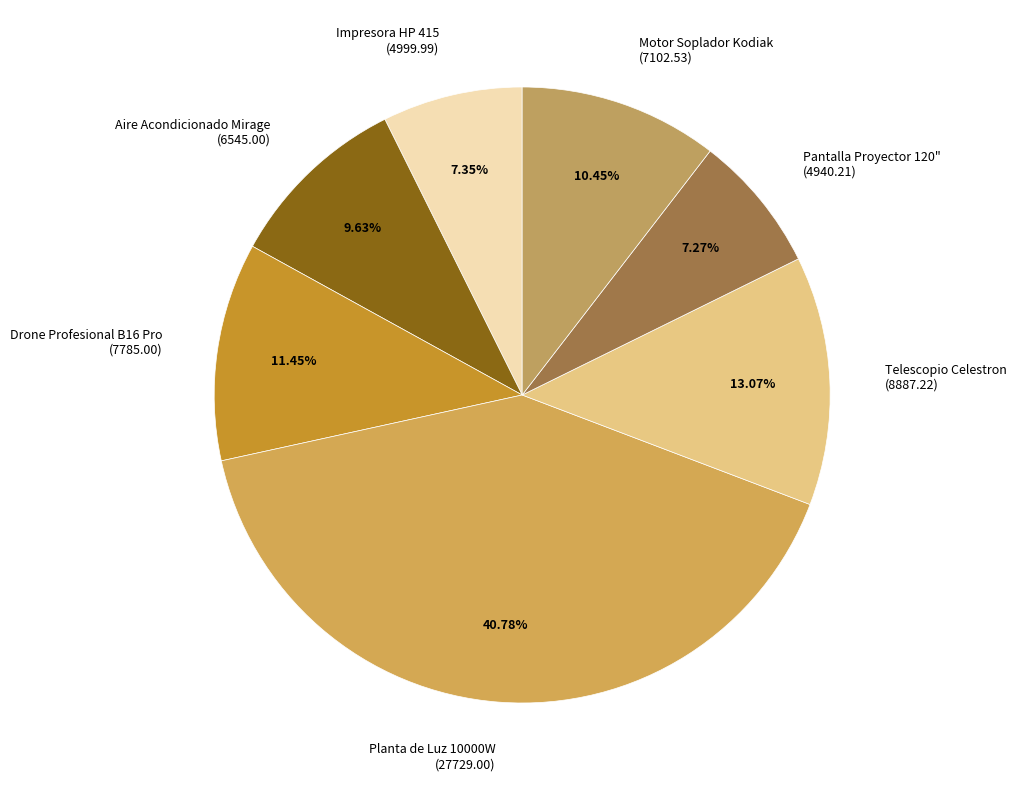

What is the ratio of the value at Planta de Luz 10000W (27729.00) to the value at Aire Acondicionado Mirage (6545.00)?

4.2